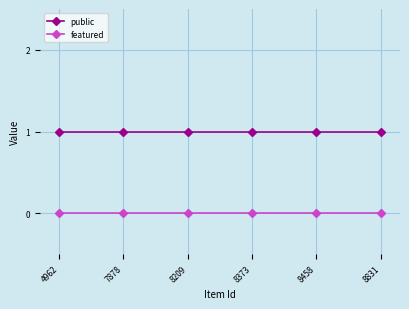

Which series has the largest total across all categories?

public